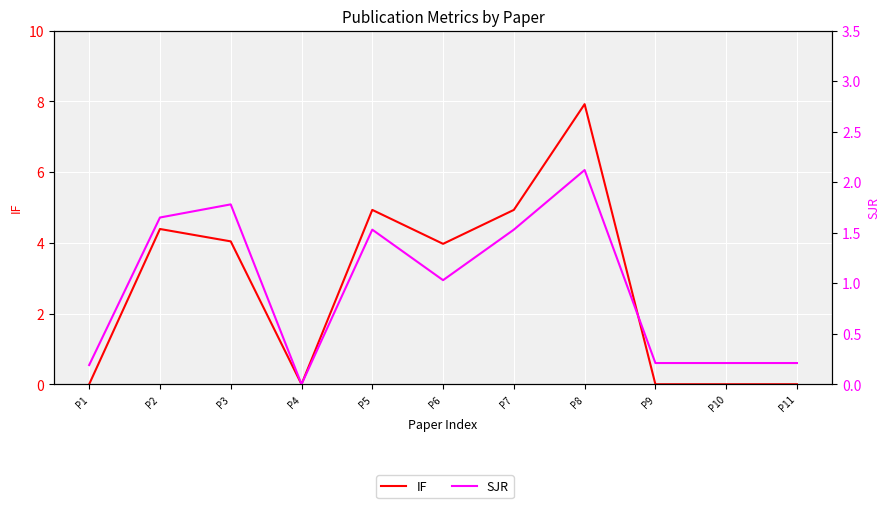

Reading left to right, list all the values displayed in this chart.

IF: 0.0	4.4	4.0	0.0	4.9	4.0	4.9	7.9	0.0	0.0	0.0
SJR: 0.2	1.6	1.8	0.0	1.5	1.0	1.5	2.1	0.2	0.2	0.2